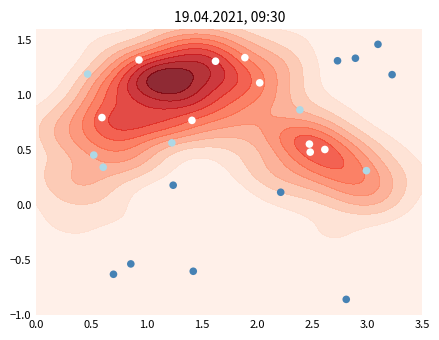

Is it true that the value at 10 is -0.3?

False